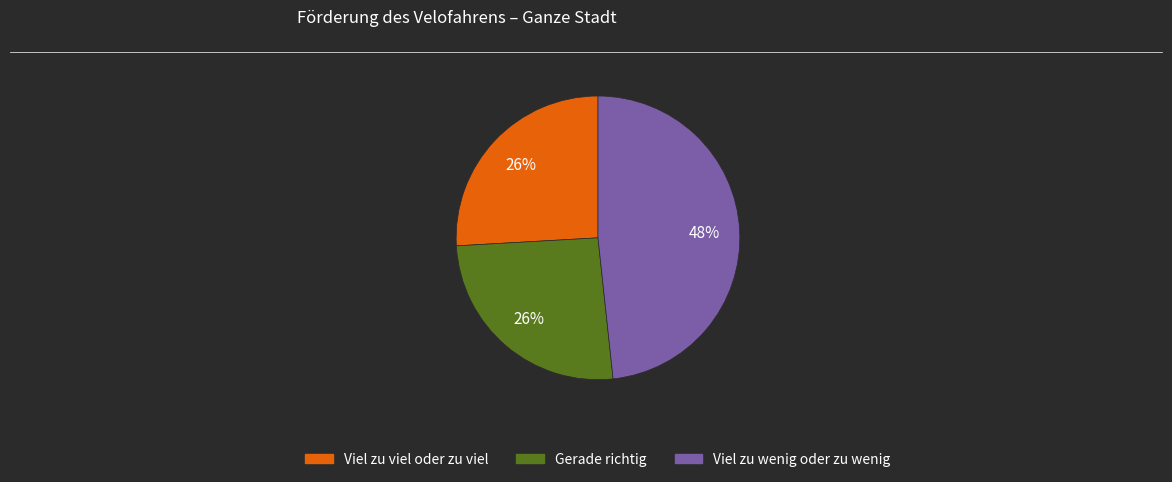

To the nearest percent, what is the combined percentage of Gerade richtig and Viel zu viel oder zu viel?

52%